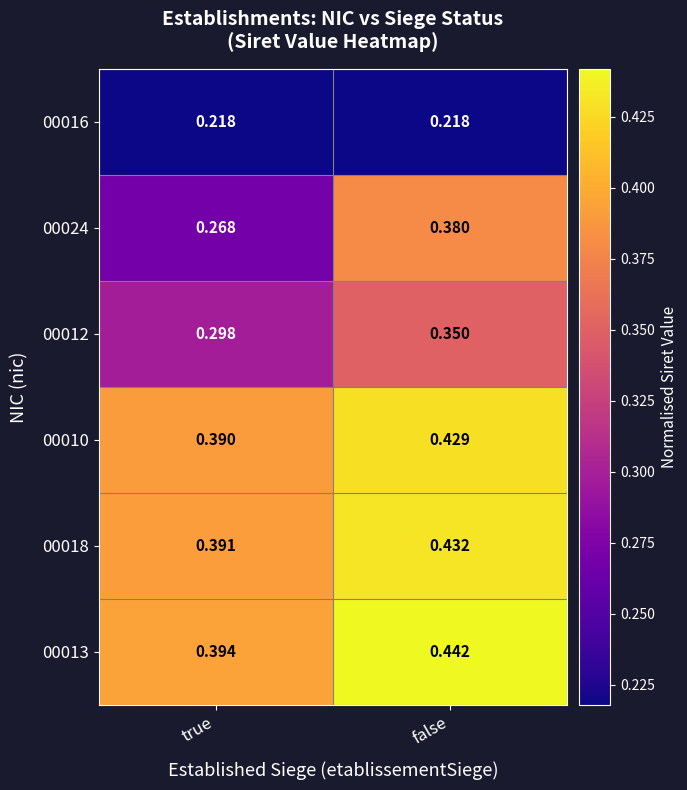

At which category does the chart reach its peak across all series?

false